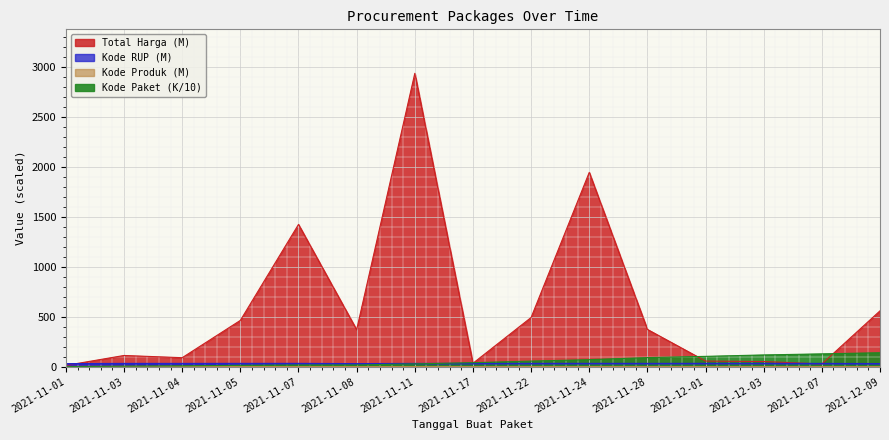

How many data points does each series have?

15